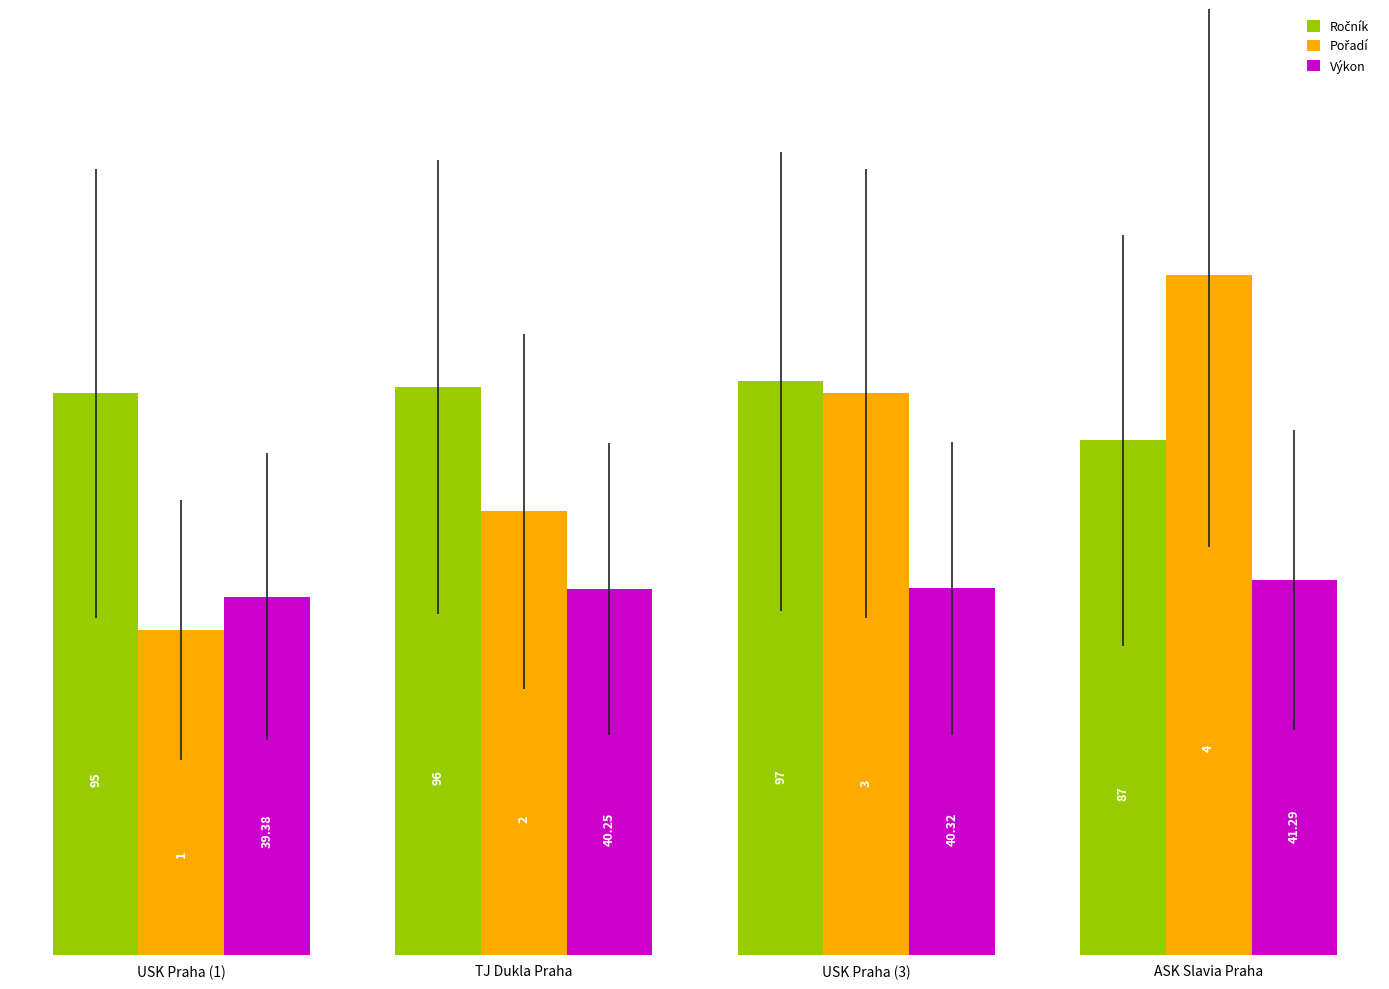

Which series has the largest range (max minus min)?

Pořadí